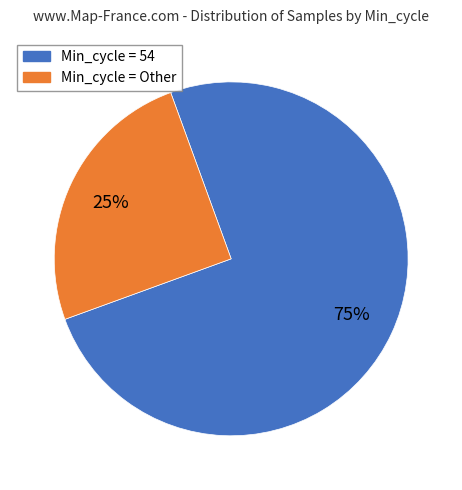

To the nearest percent, what is the average slice percentage?

50%